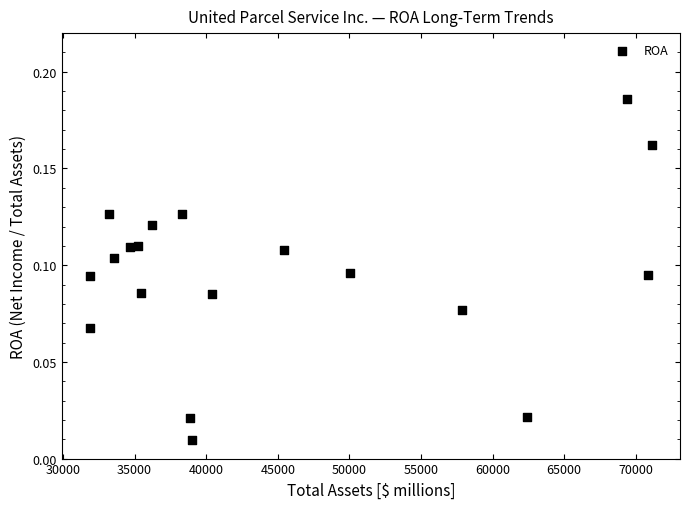

What is the range of X values (max minus min)?

39245.0